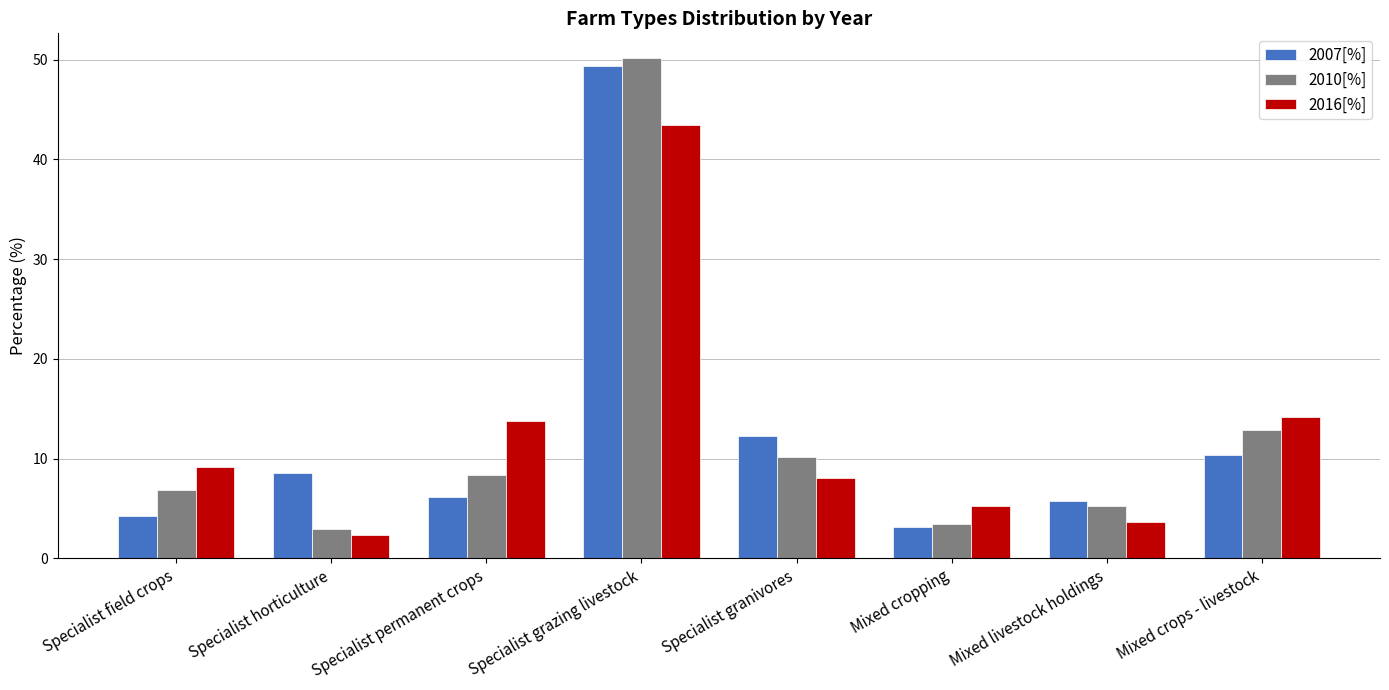

What is the label of the 6th bar from the left?

Mixed cropping